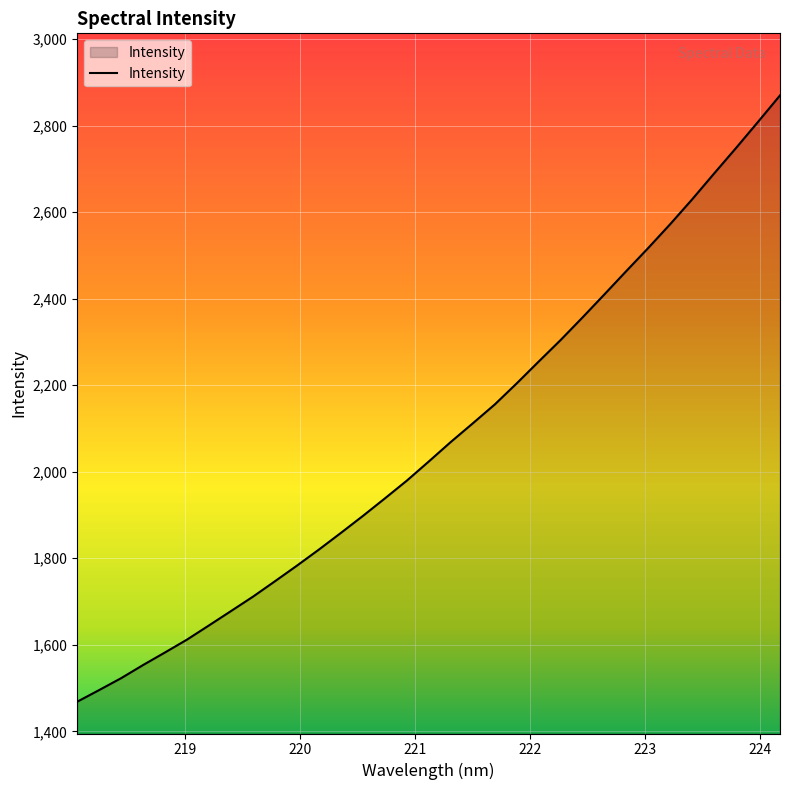

What is the greatest value displayed?

2869.7